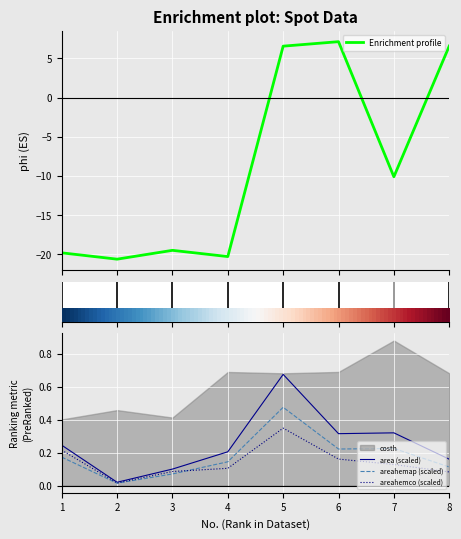

How many interior local peaks does the area (scaled) series have?

2